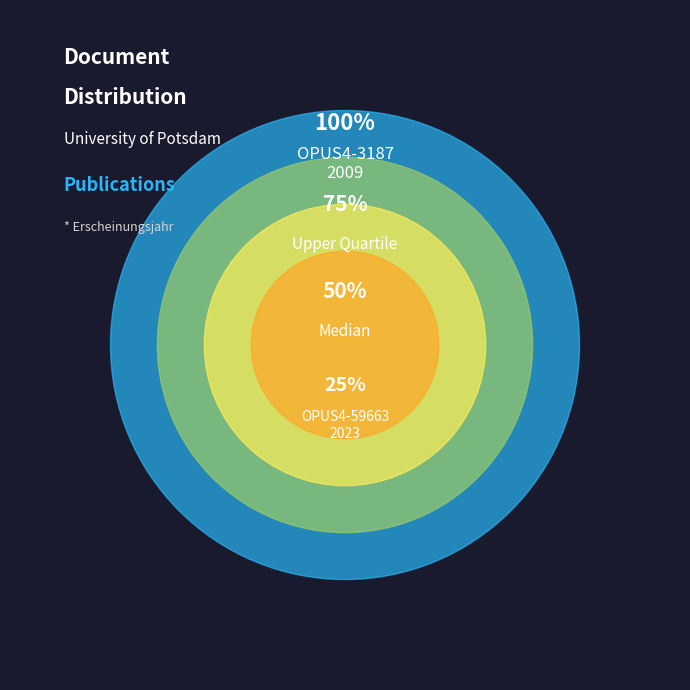

Does any single category account for the majority?

Yes